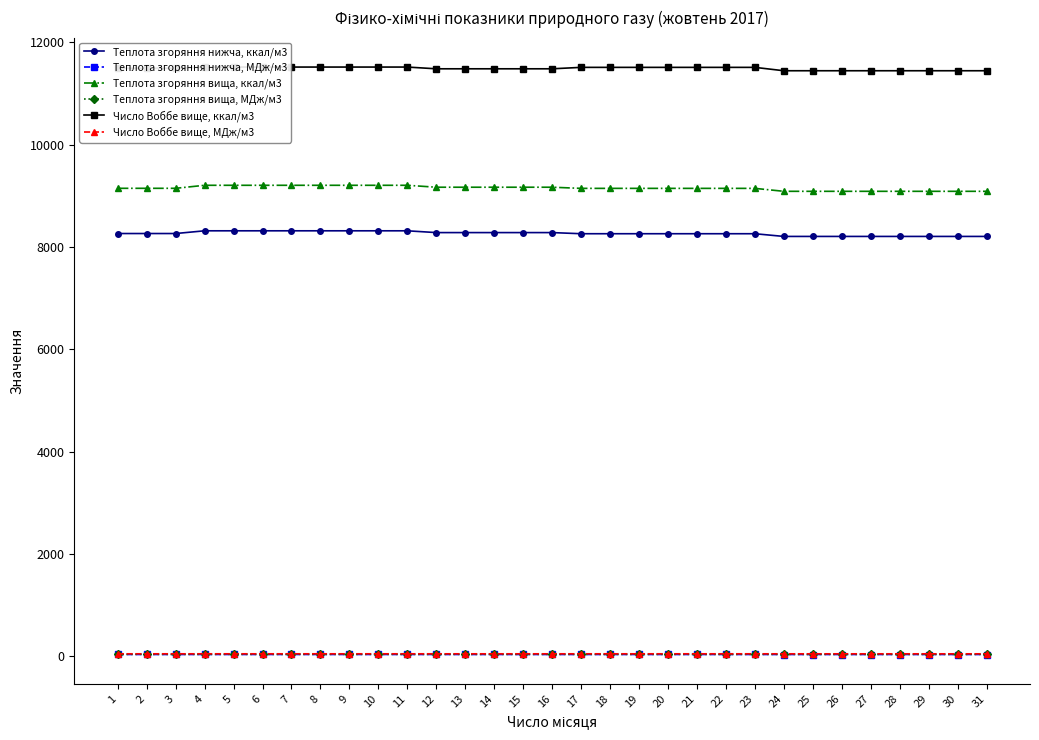

Is the value of Теплота згоряння вища, МДж/м3 at 17 greater than the value of Теплота згоряння нижча, ккал/м3 at 21?

No